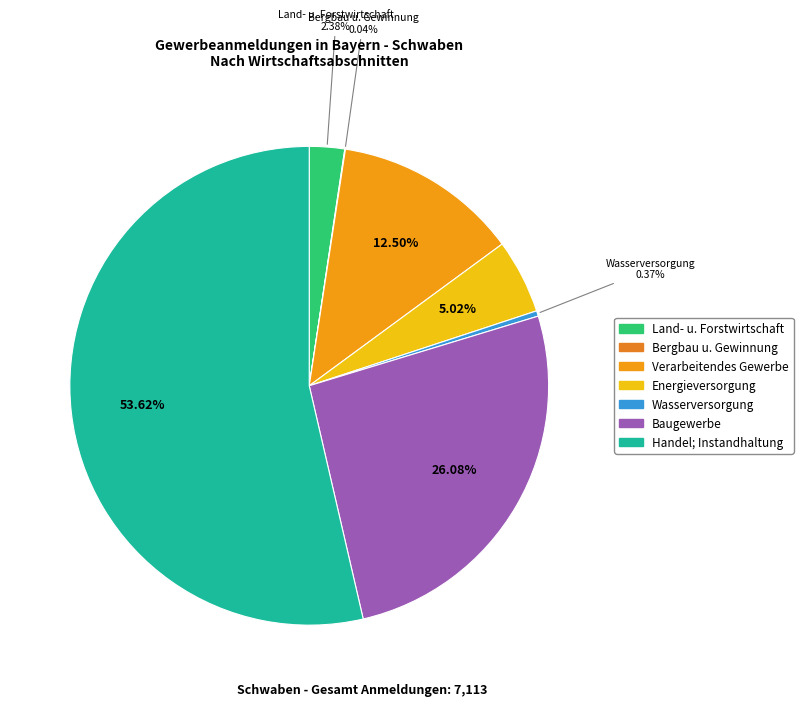

Which category has the biggest portion of the pie?

Handel; Instandhaltung